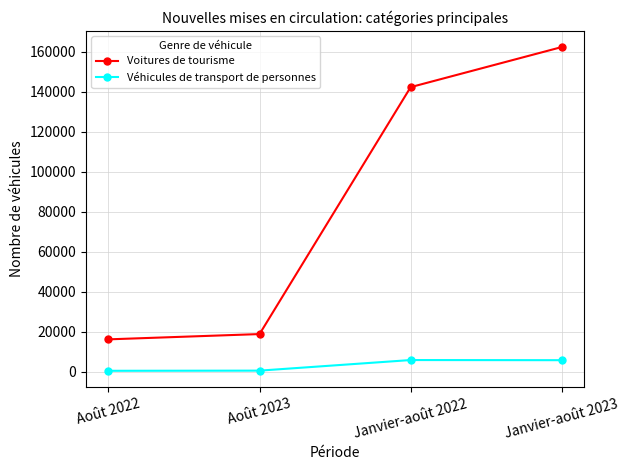

What value does the Véhicules de transport de personnes series have at Août 2022?

555